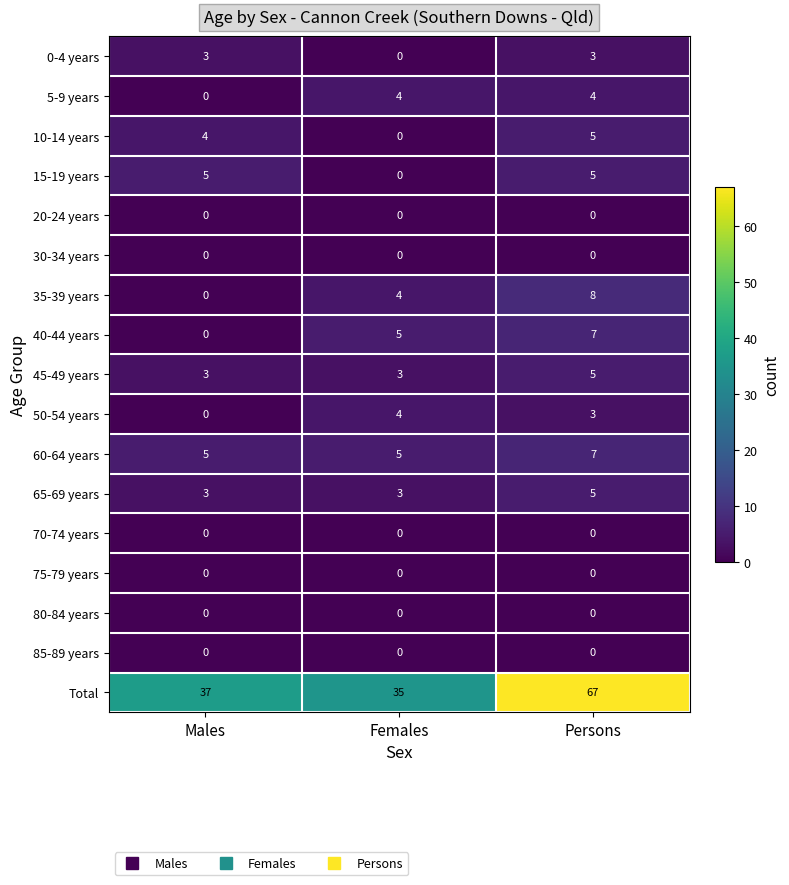

What is the difference between the highest and lowest values at Females?

35